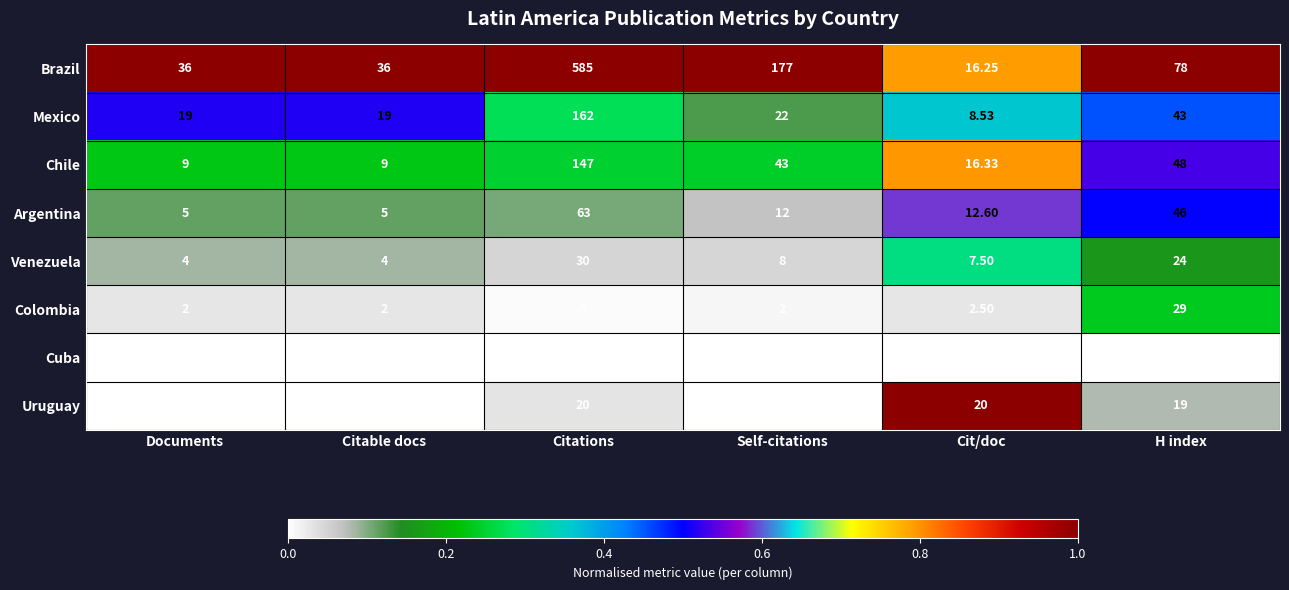

What is the difference between the highest and lowest values at Documents?

35.0